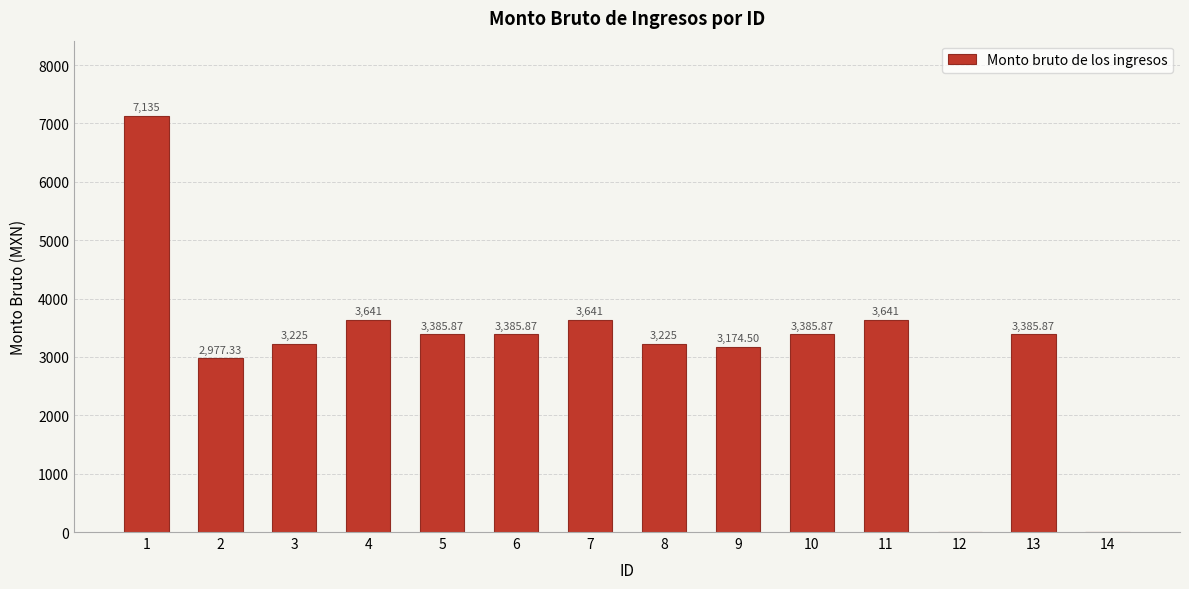

Which category has the highest value across all series?

1